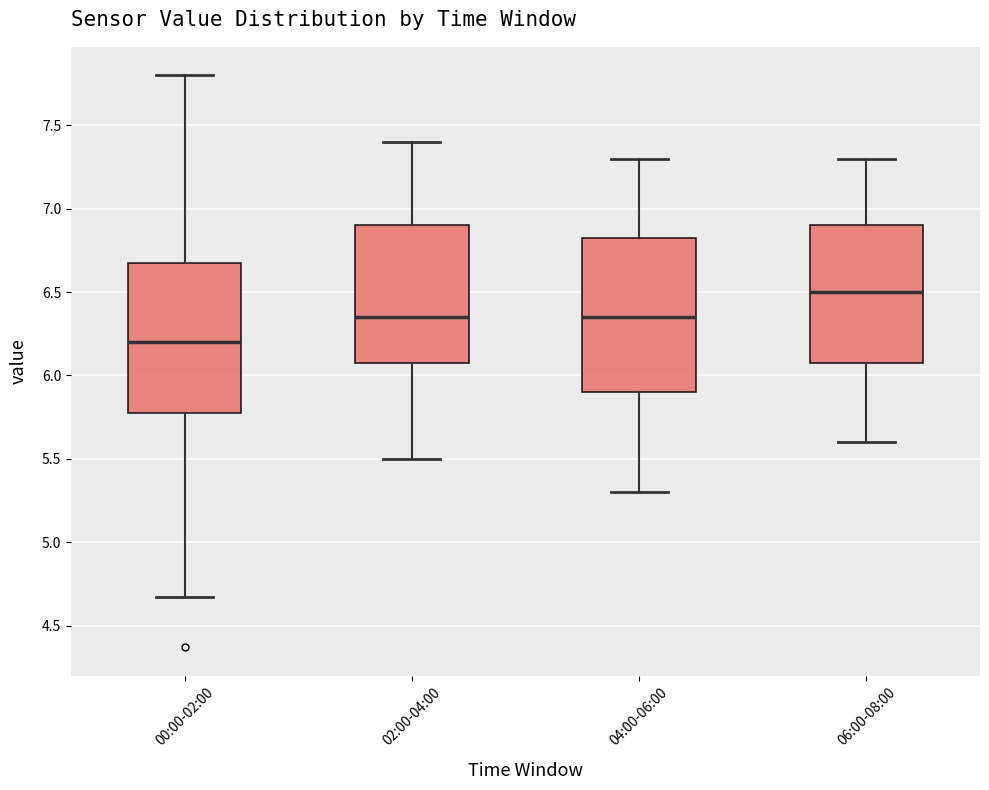

Reading left to right, read every box against the y-axis: the position of its median line, the range the box covers, and the ends of its whiskers. The values are not printed on the chart, so give them approximately, as read against the axis.

00:00-02:00: median 6.20, box 5.80 to 6.70, whiskers 4.65 to 7.80
02:00-04:00: median 6.35, box 6.10 to 6.90, whiskers 5.50 to 7.40
04:00-06:00: median 6.35, box 5.90 to 6.85, whiskers 5.30 to 7.30
06:00-08:00: median 6.50, box 6.10 to 6.90, whiskers 5.60 to 7.30